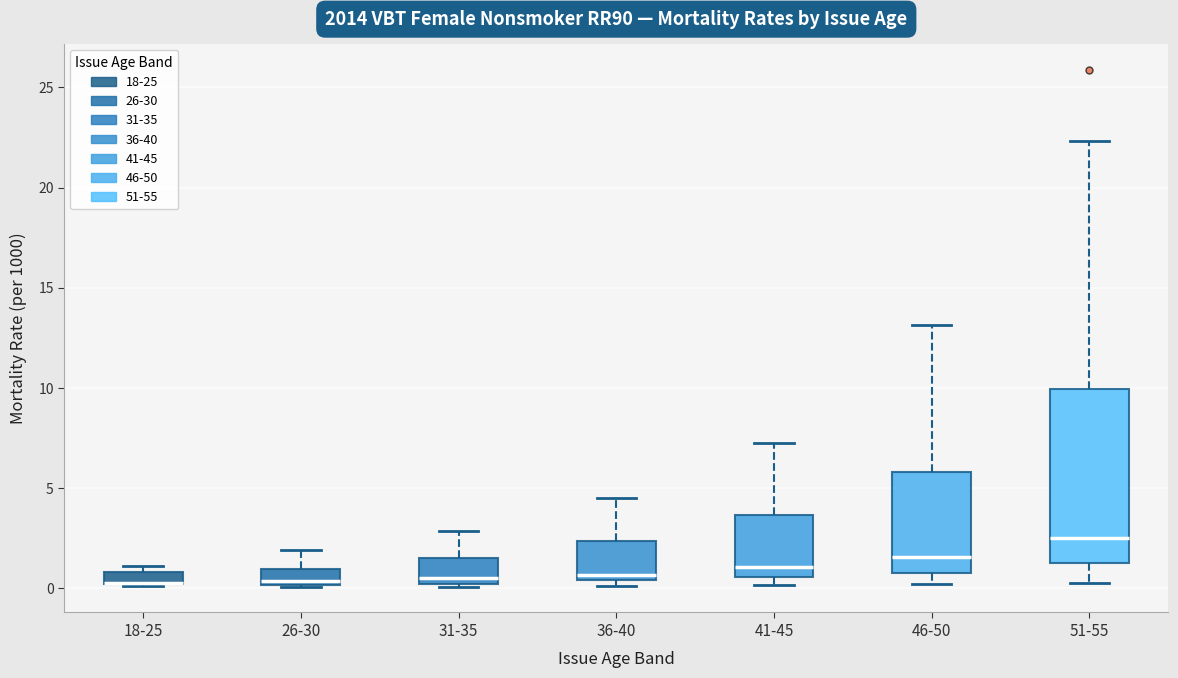

Where does the median line of the box for 41-45 sit on the y-axis? The values are not printed on the chart, so give them approximately, as read against the axis.

1.0